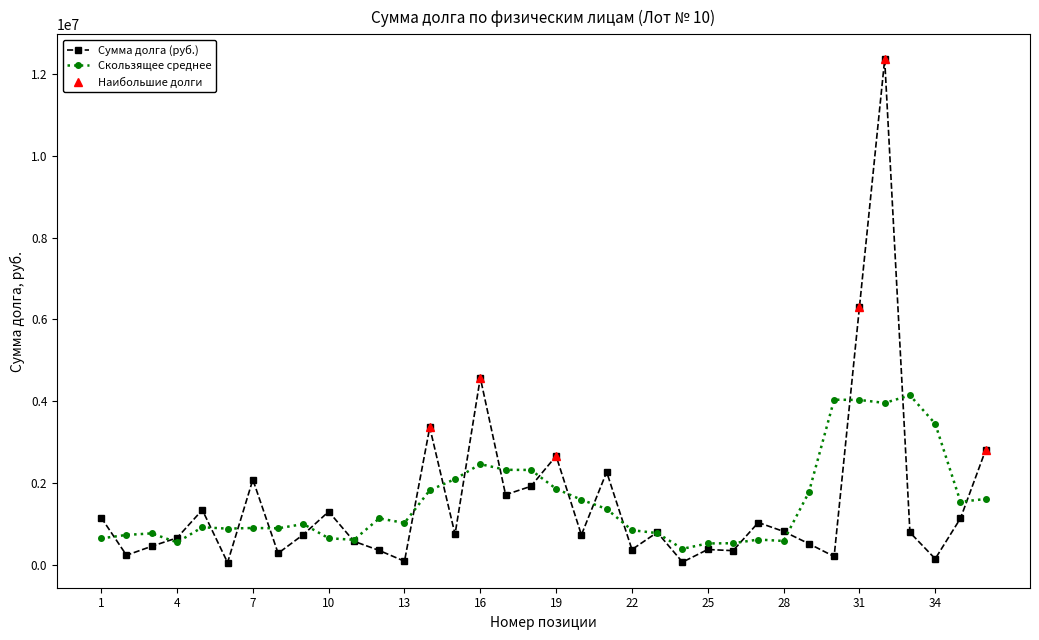

What is the value of the 31st point from the left?

6293831.6